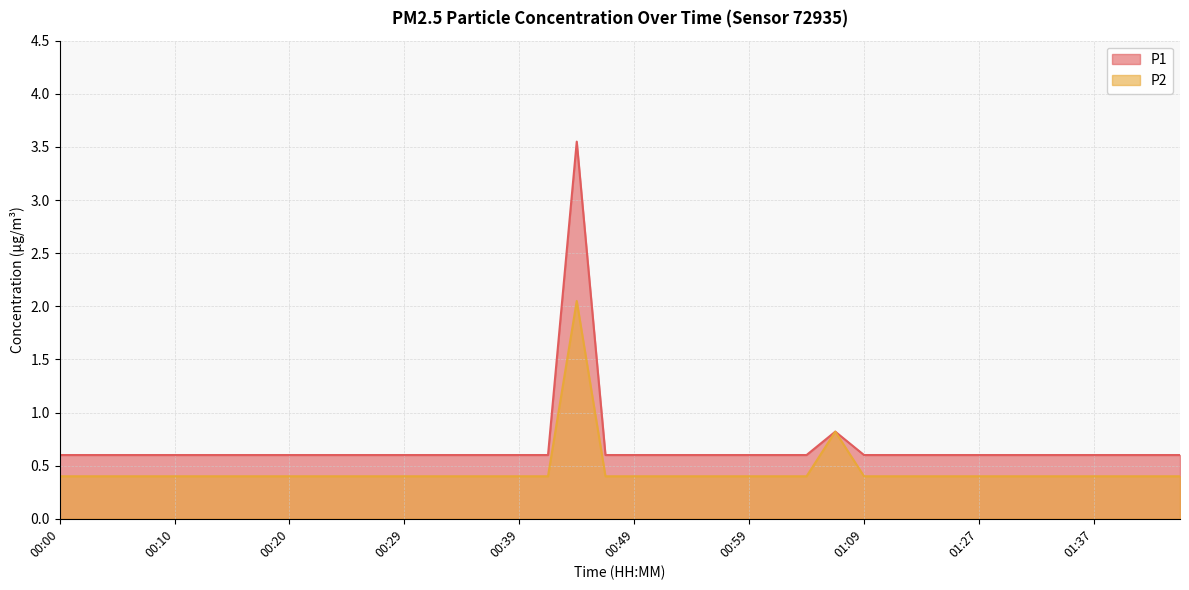

True or false: P1 and P2 intersect in this chart.

False